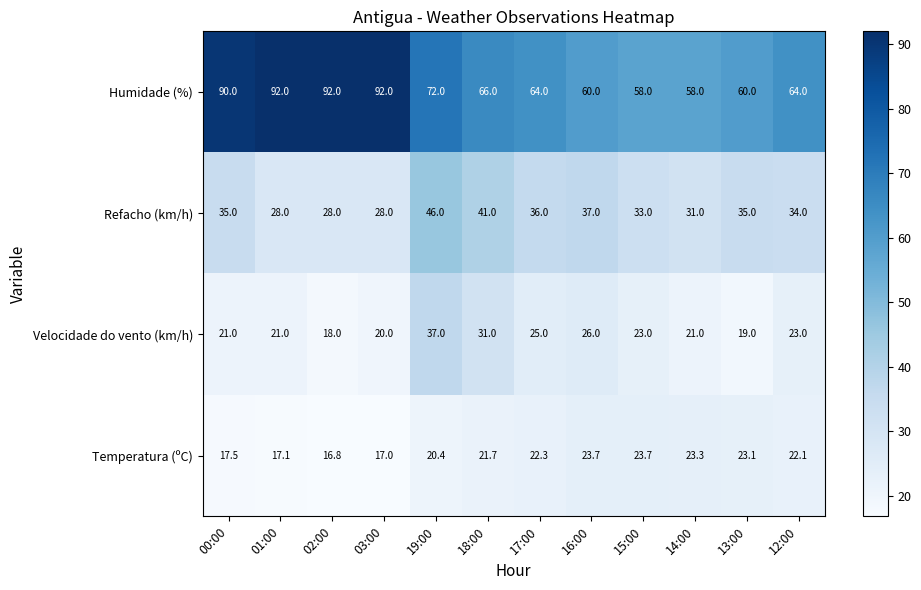

Which series has the largest total across all categories?

Humidade (%)